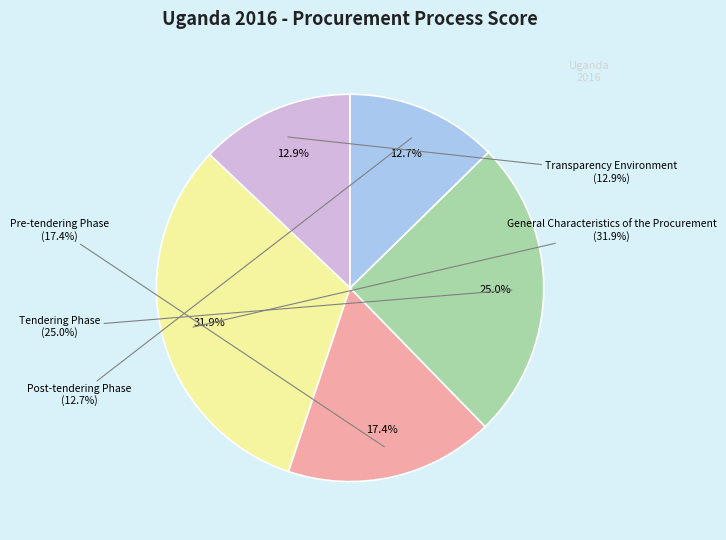

To the nearest percent, what percentage of the pie is General Characteristics of the Procurement?

32%